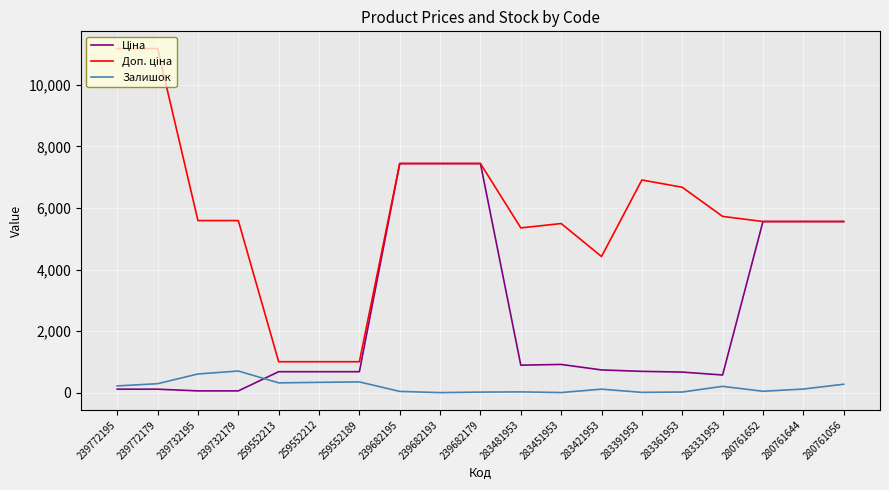

What is the maximum value for Залишок?

702.0